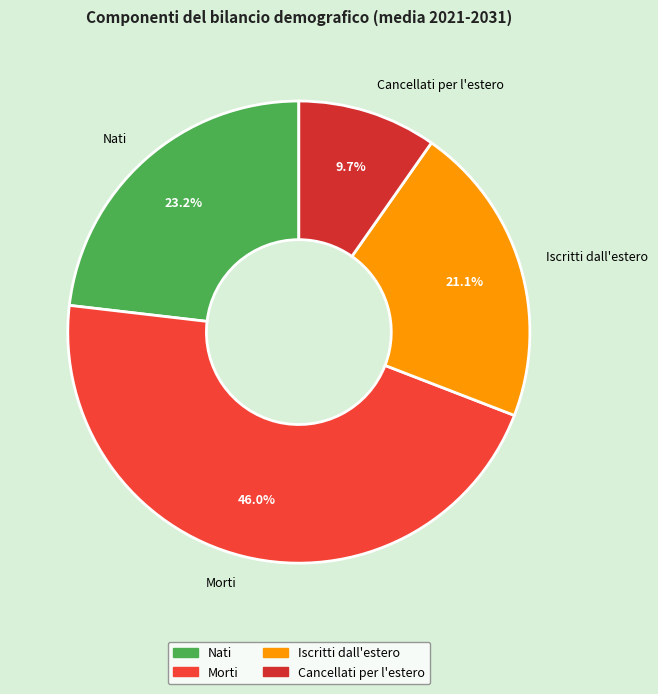

To the nearest percent, what is the average slice percentage?

25%